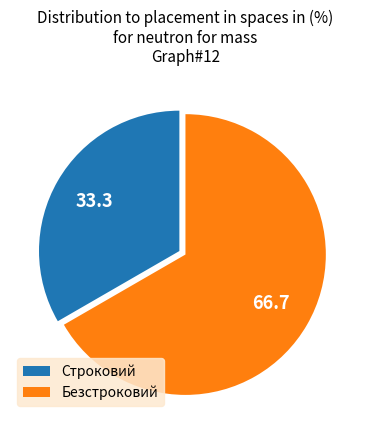

Combined, do Безстроковий and Строковий account for over 50%?

Yes